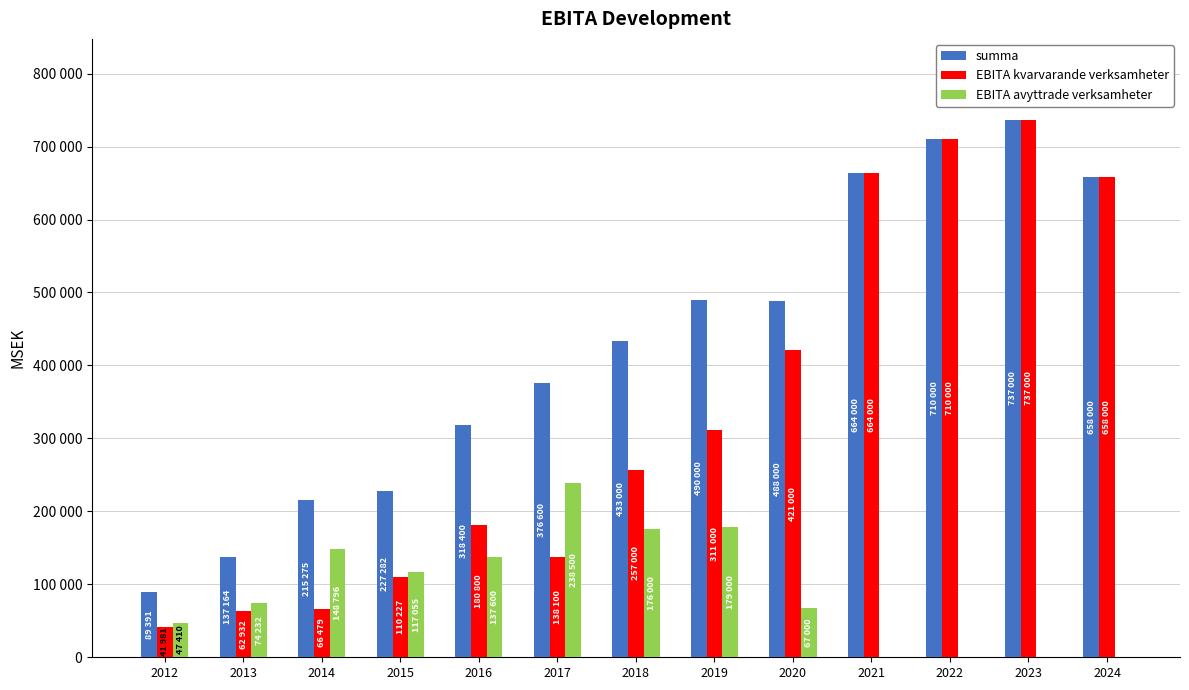

At which label is EBITA kvarvarande verksamheter closest to 389490?

2020